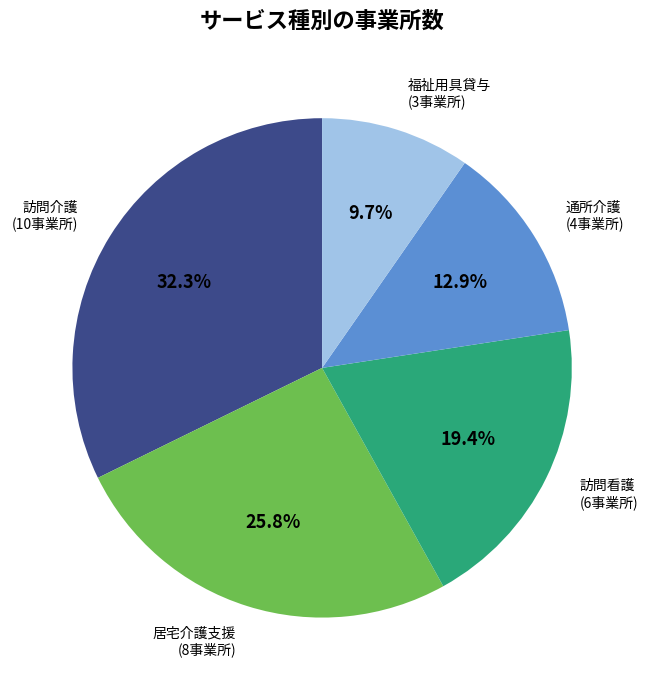

The 居宅介護支援 slice represents 26% of the pie. True or false?

True